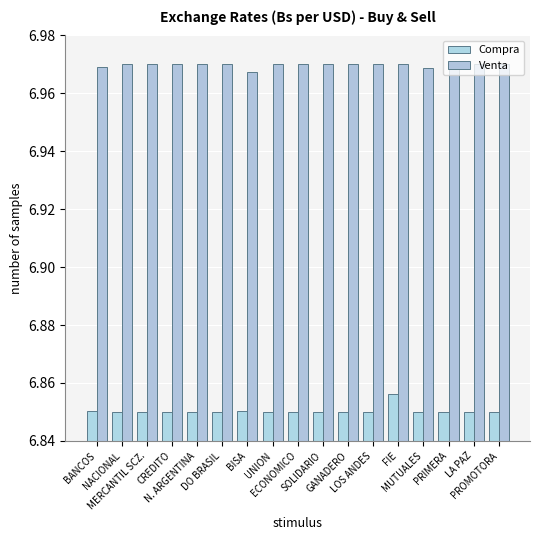

At which category is the sum across all series the highest?

FIE